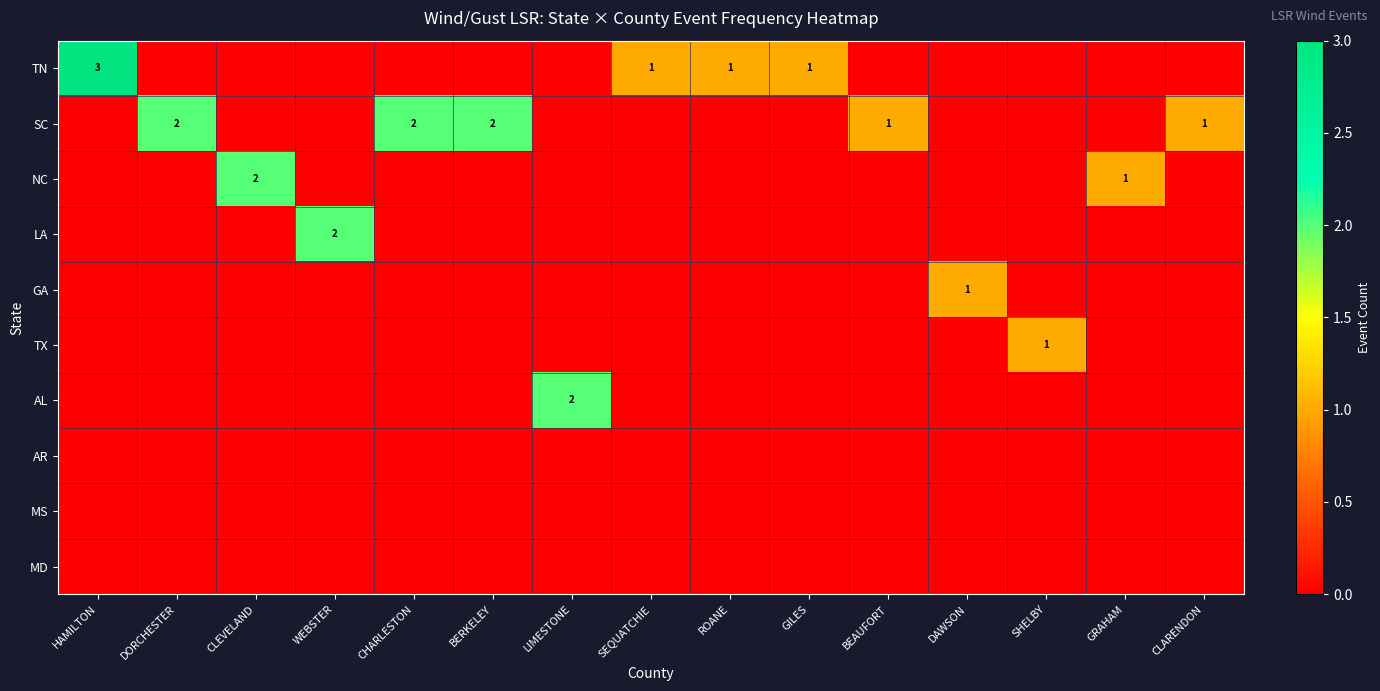

How many distinct data groups are displayed?

10